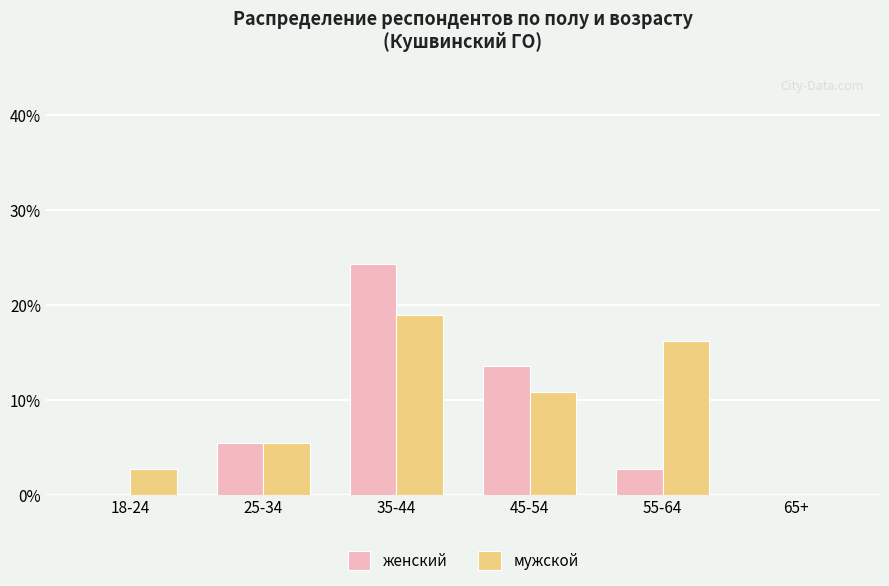

What is the sum of all мужской values?

54.1